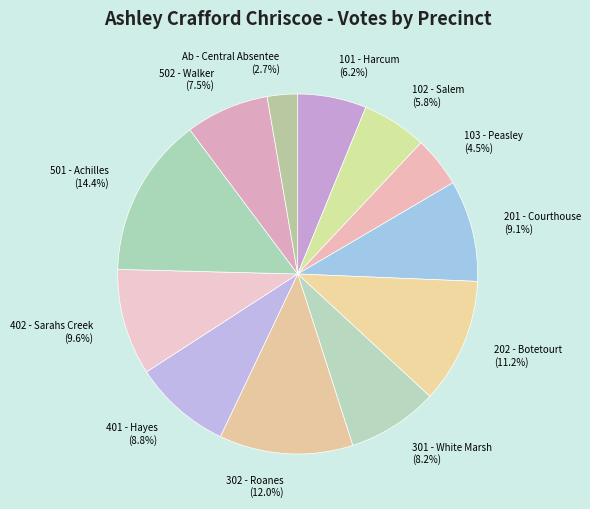

Is it true that 202 - Botetourt is 11% of the pie?

True